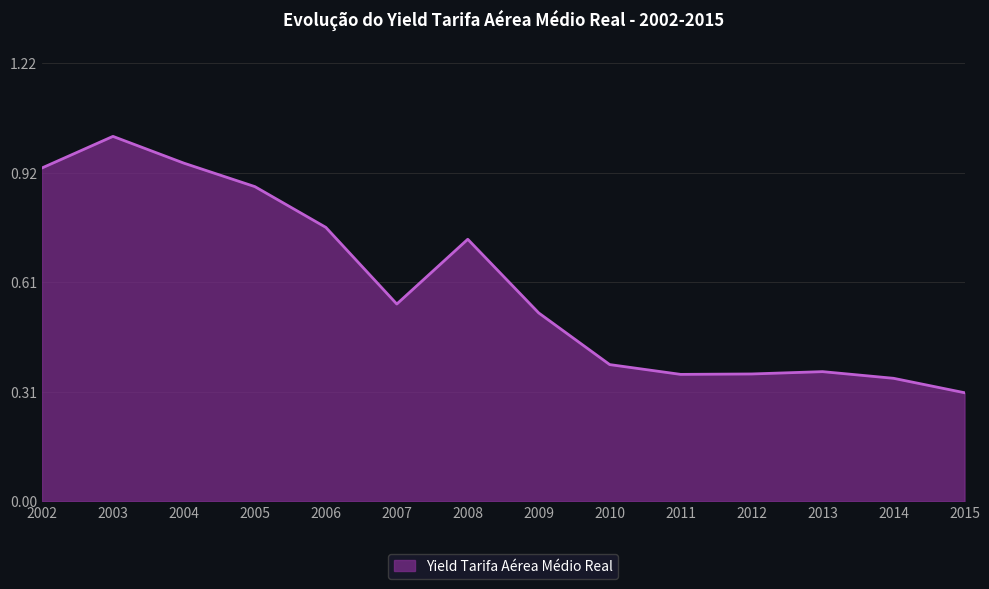

Where is the data nearest to the value 0?

2015